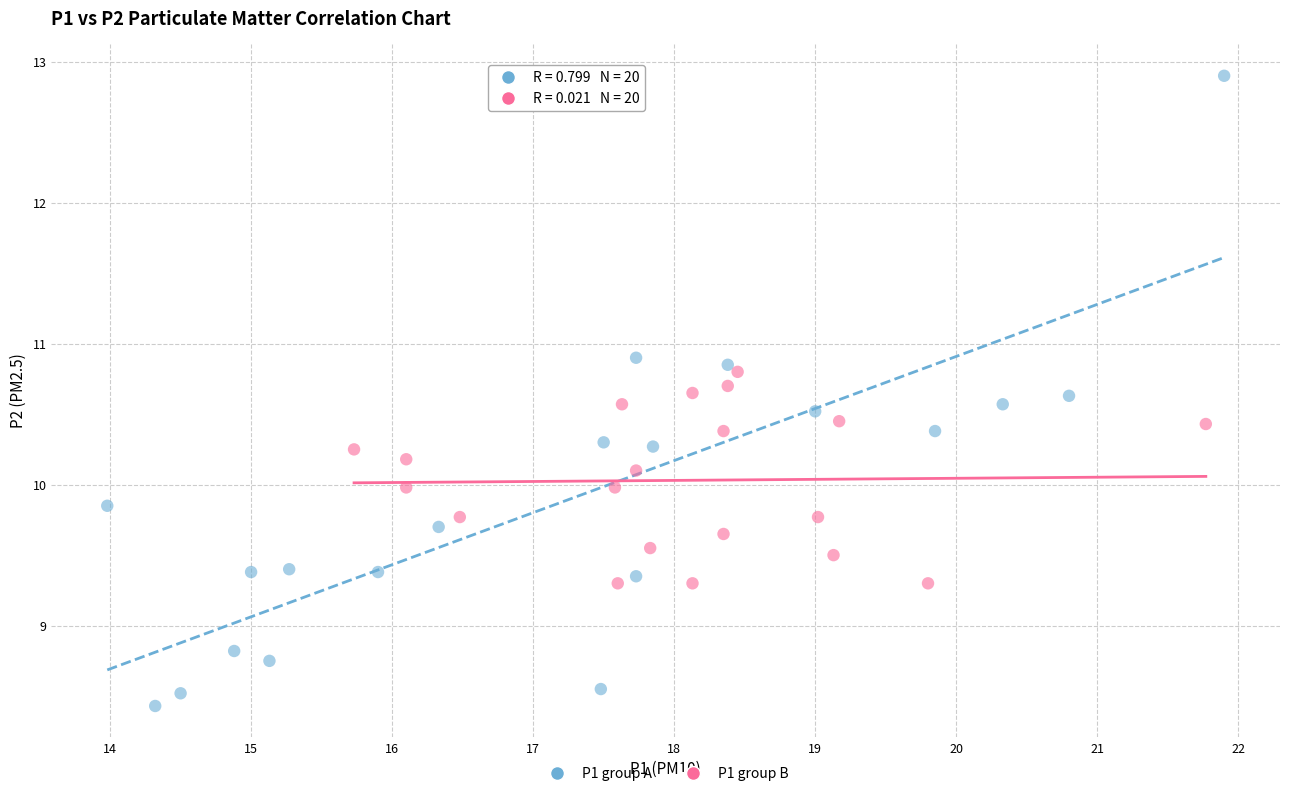

What are all the series names shown in the legend?

P1 group A, P1 group B